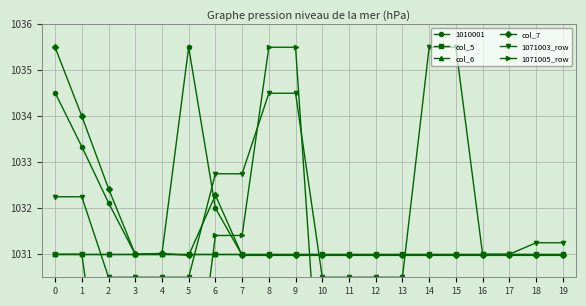

What is the average value of the col_7 series?

1031.5